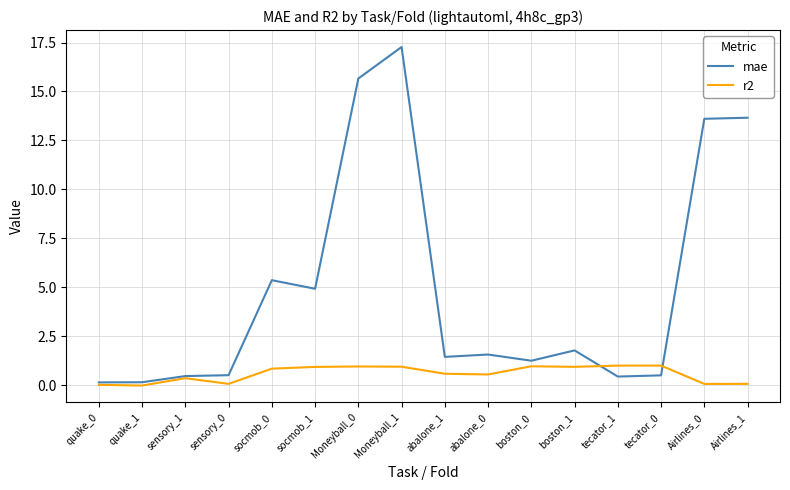

Which series has the largest total across all categories?

mae